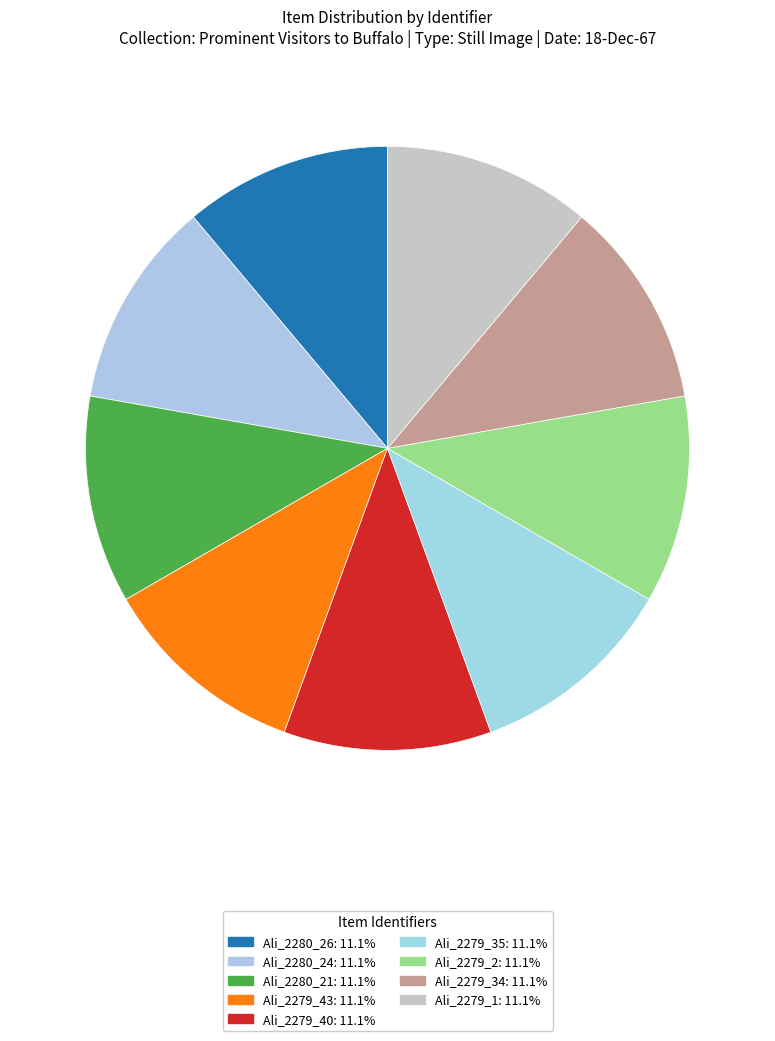

Is it true that Ali_2279_1 is 25% of the pie?

False